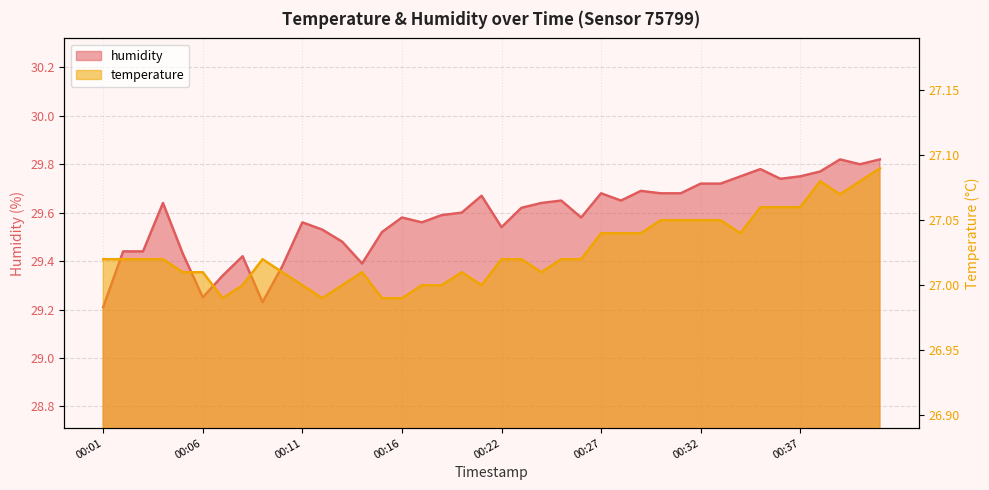

What is the difference between the highest and lowest values at 00:03?

2.4